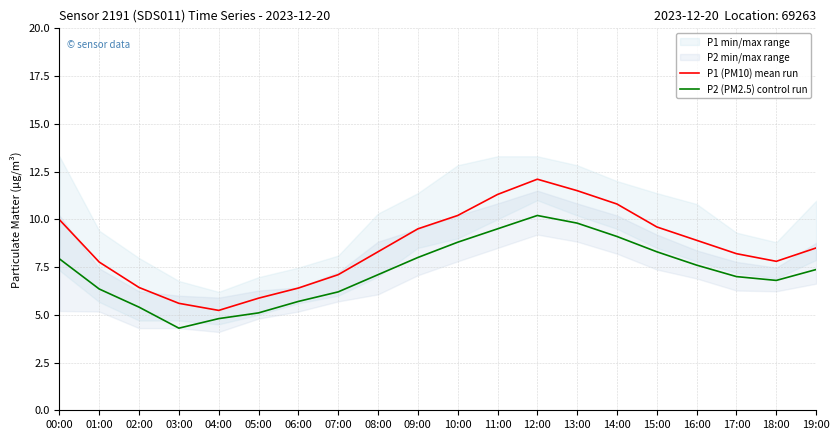

Rank the categories by P2 (PM2.5) control run value from lowest to highest.

03:00, 04:00, 05:00, 02:00, 06:00, 07:00, 01:00, 18:00, 17:00, 08:00, 19:00, 16:00, 00:00, 09:00, 15:00, 10:00, 14:00, 11:00, 13:00, 12:00